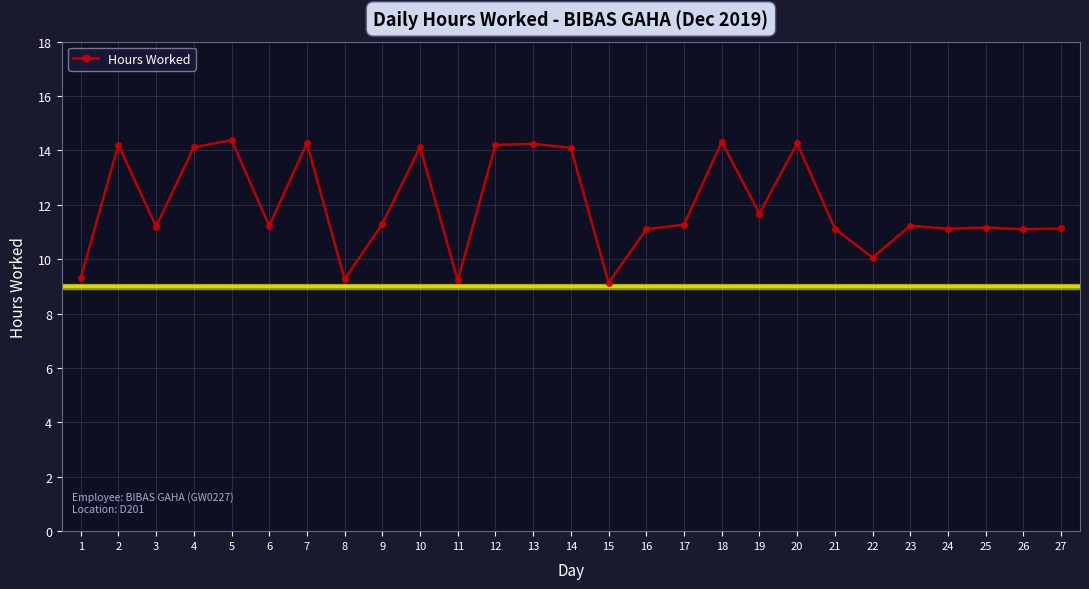

The value at 1 is 2.9. True or false?

False